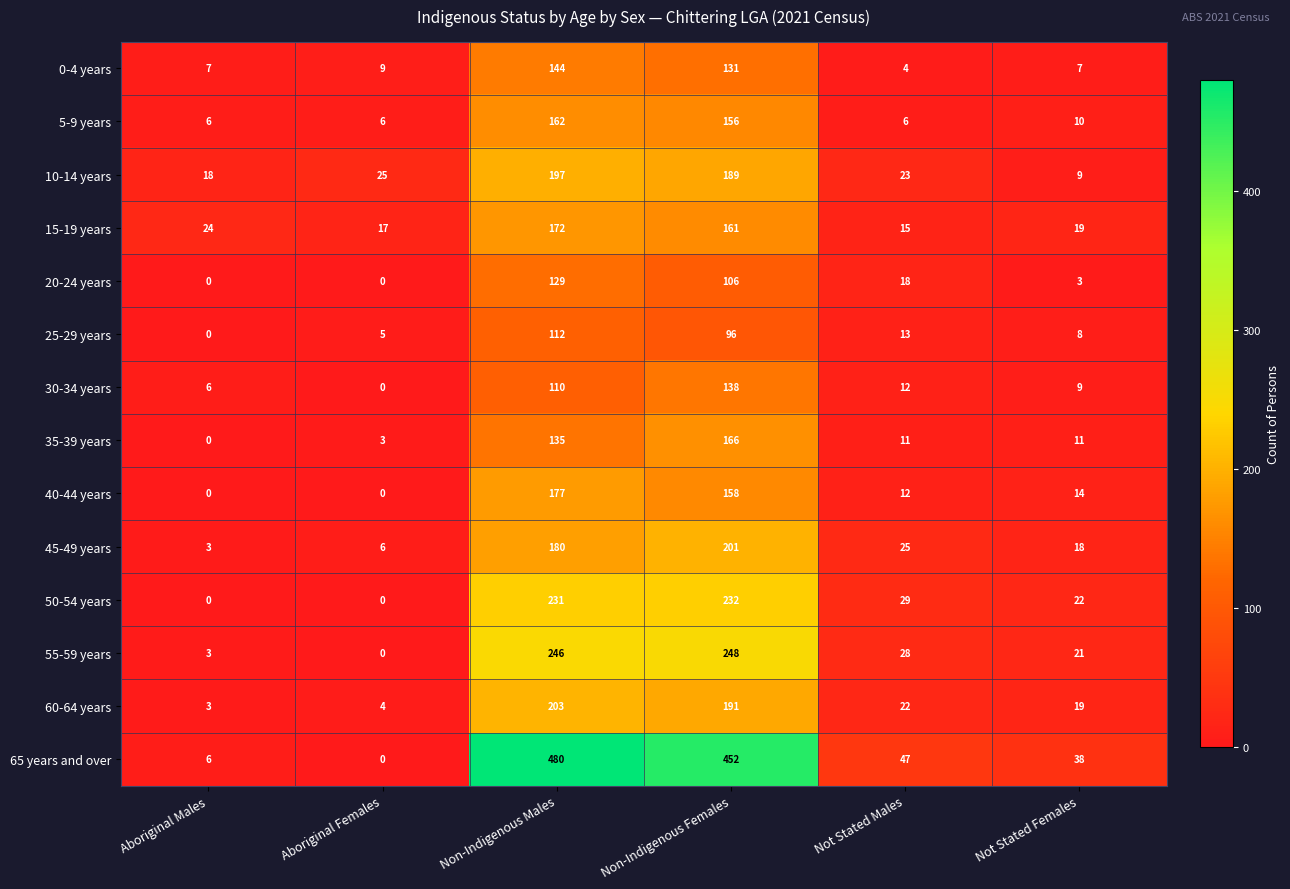

How many distinct data groups are displayed?

14